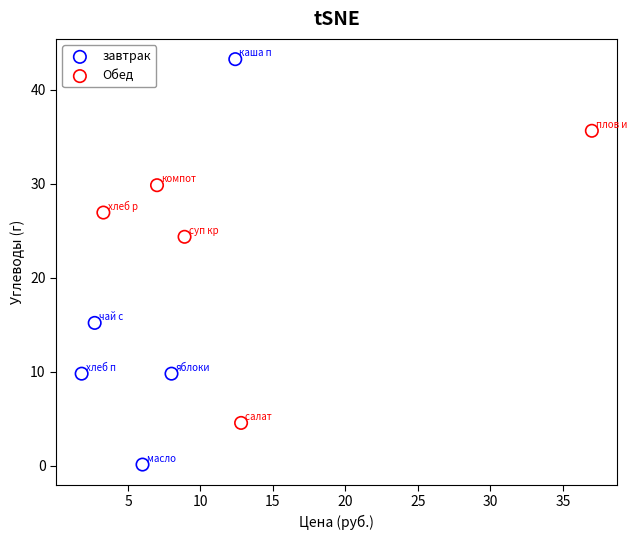

What are all the series names shown in the legend?

завтрак, Обед